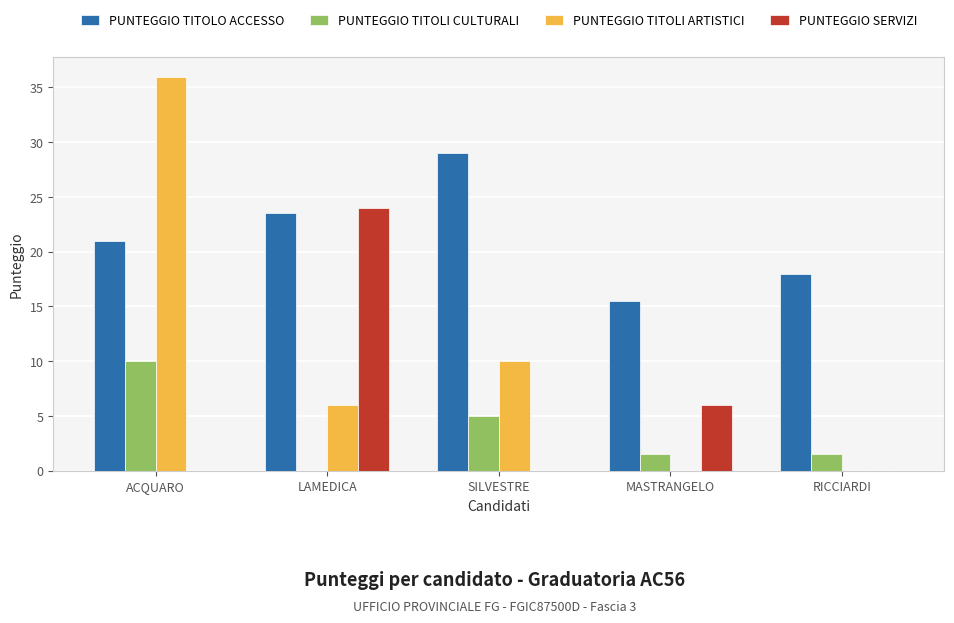

What is the sum of all PUNTEGGIO TITOLI ARTISTICI values?

52.0